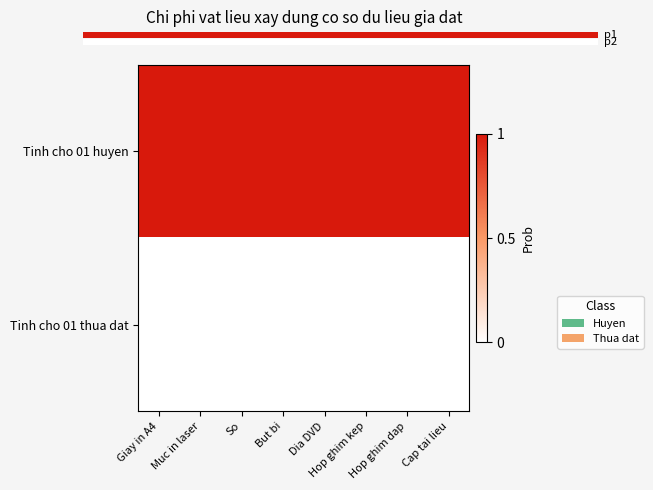

Between Hop ghim kep and Cap tai lieu, which series saw the biggest shift?

Tinh cho 01 huyen